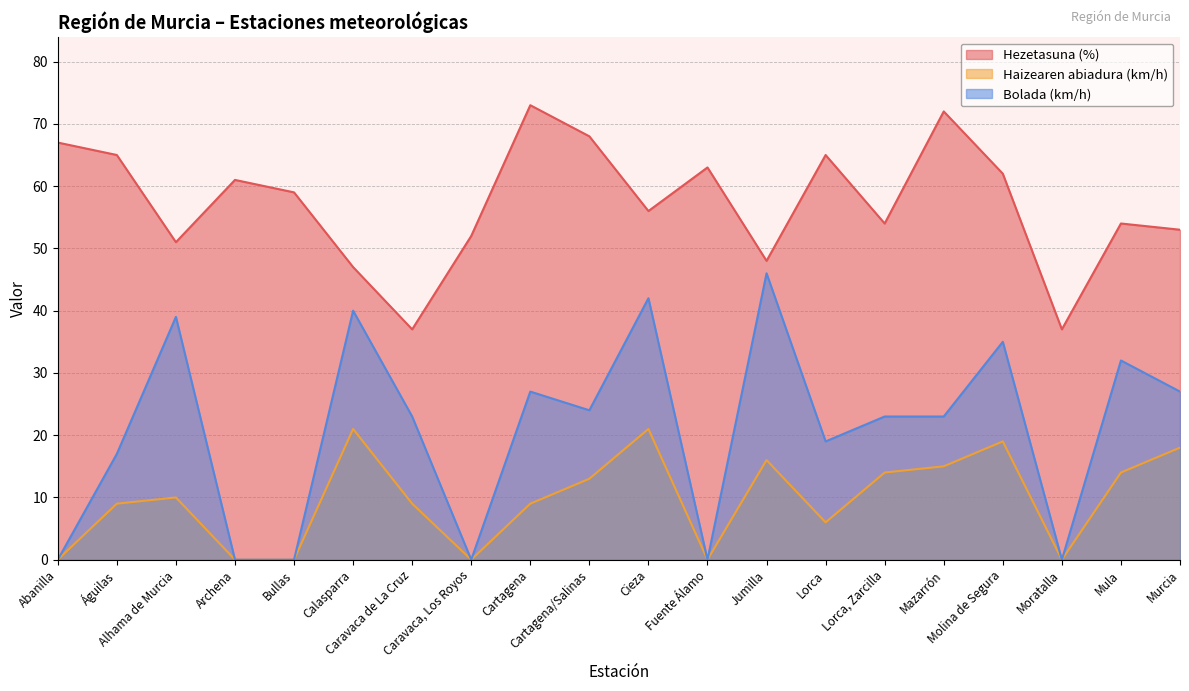

Which series has the largest total across all categories?

Hezetasuna (%)